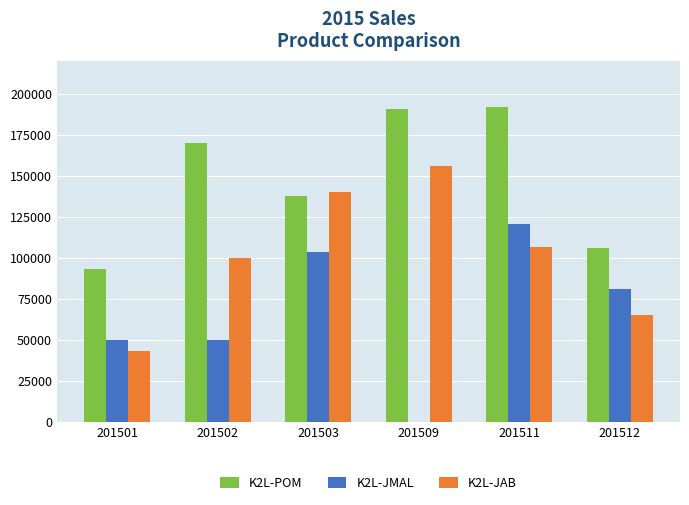

Which series changed the most between 201509 and 201511?

K2L-JMAL